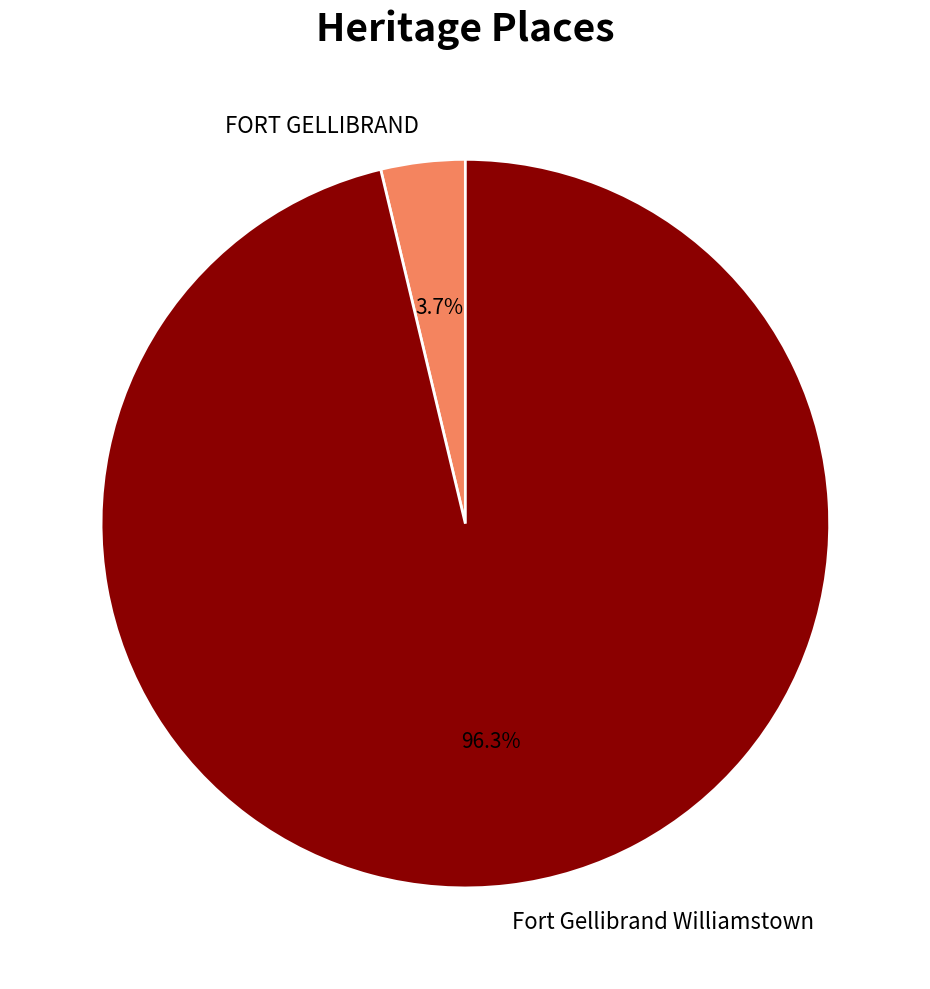

The Fort Gellibrand Williamstown slice represents 96% of the pie. True or false?

True